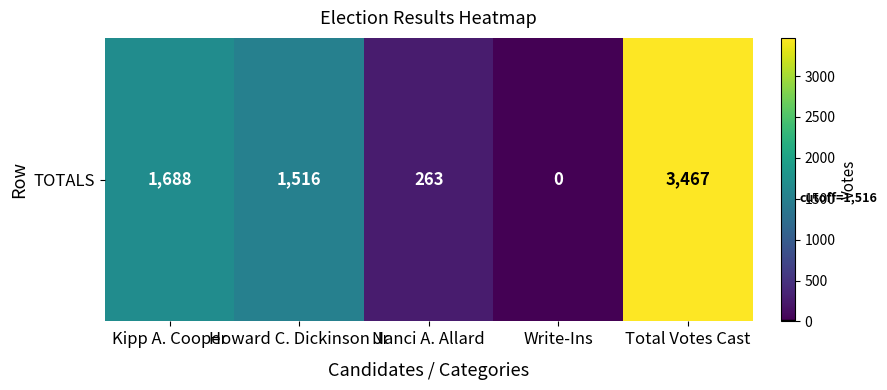

Which label corresponds to the largest value in the chart?

Total Votes Cast